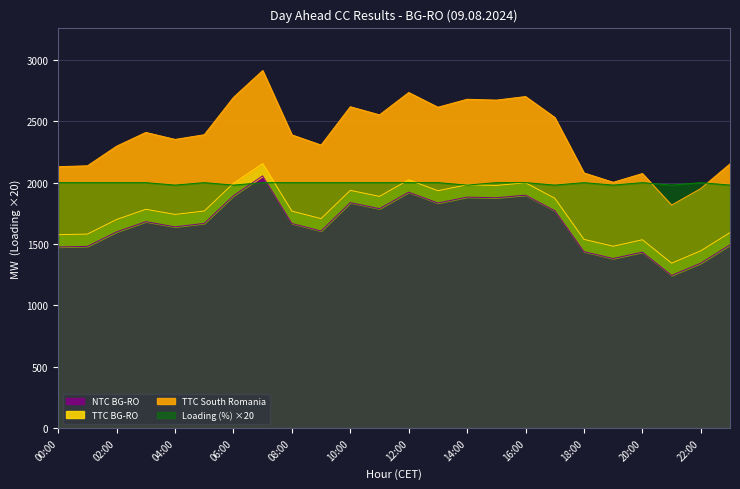

Which has a higher value, 17:00 or 08:00?

17:00